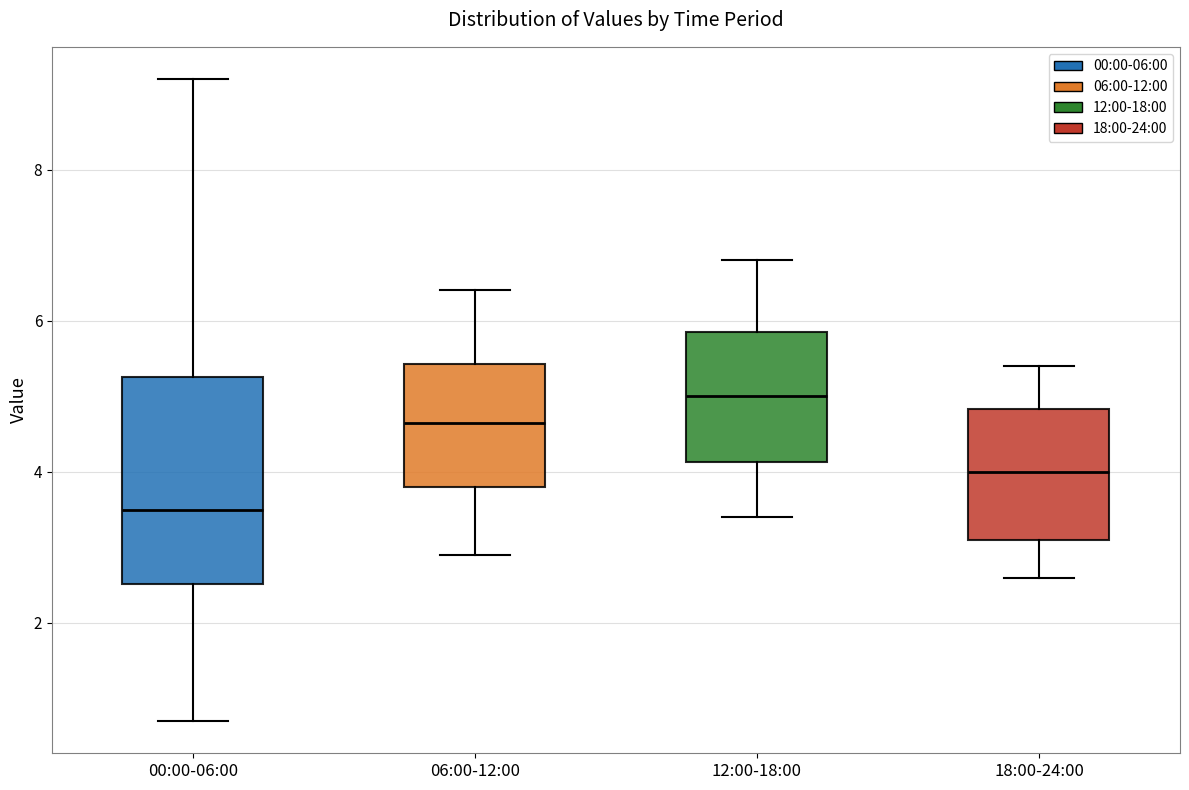

Where is the lower edge of the box for 12:00-18:00 on the y-axis? The values are not printed on the chart, so give them approximately, as read against the axis.

4.2